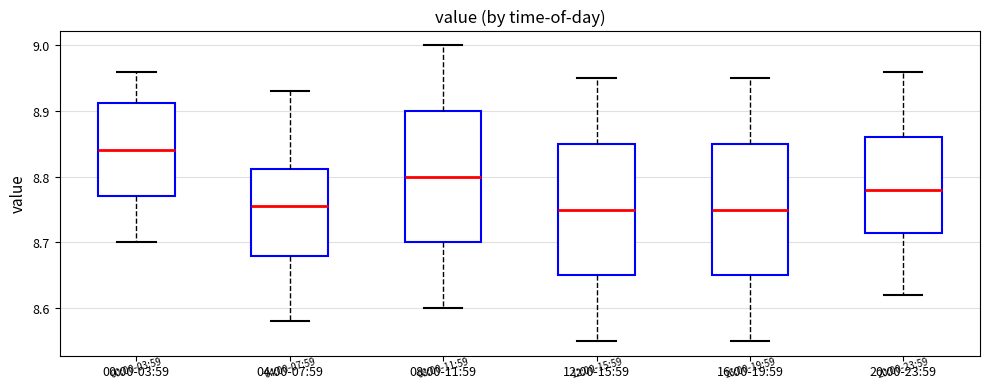

Where does the median line of the box for 20:00-23:59 sit on the y-axis? The values are not printed on the chart, so give them approximately, as read against the axis.

8.78